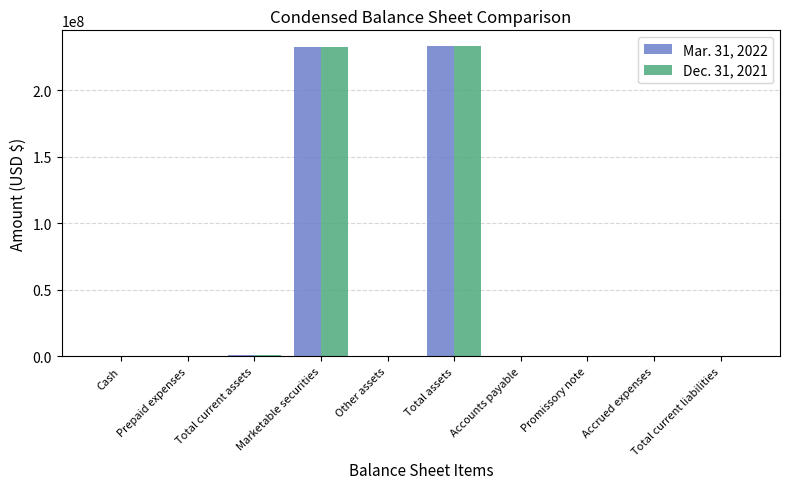

The Mar. 31, 2022 series shows 116754996 at Total assets. True or false?

False